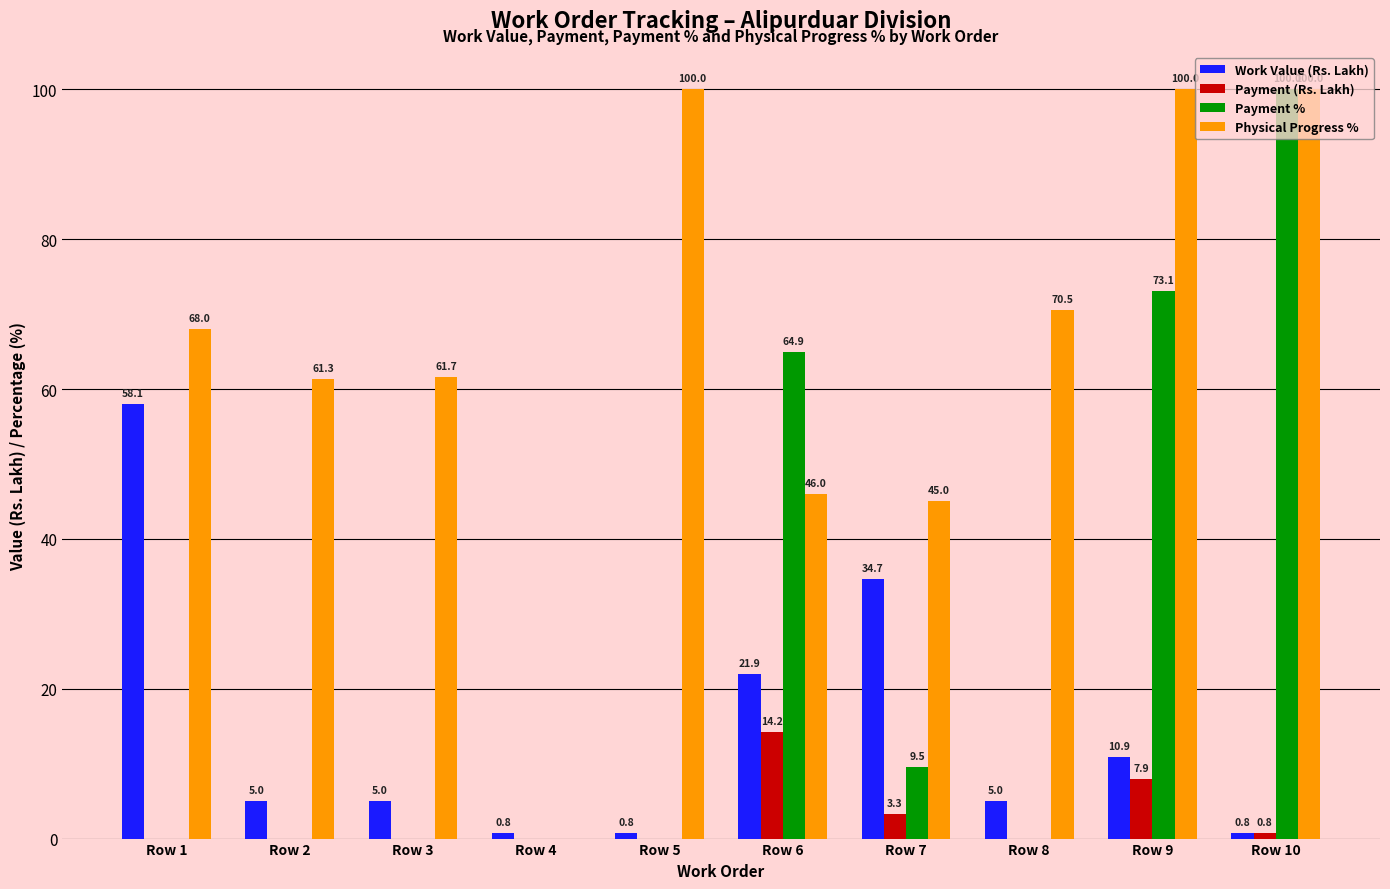

What is the sum of the Work Value (Rs. Lakh) values at Row 5 and Row 8?

5.8